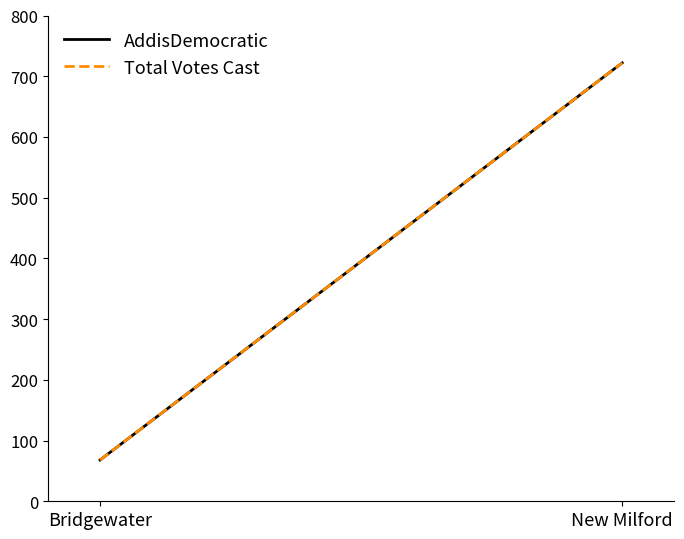

Is it true that AddisDemocratic equals 41 at Bridgewater?

False